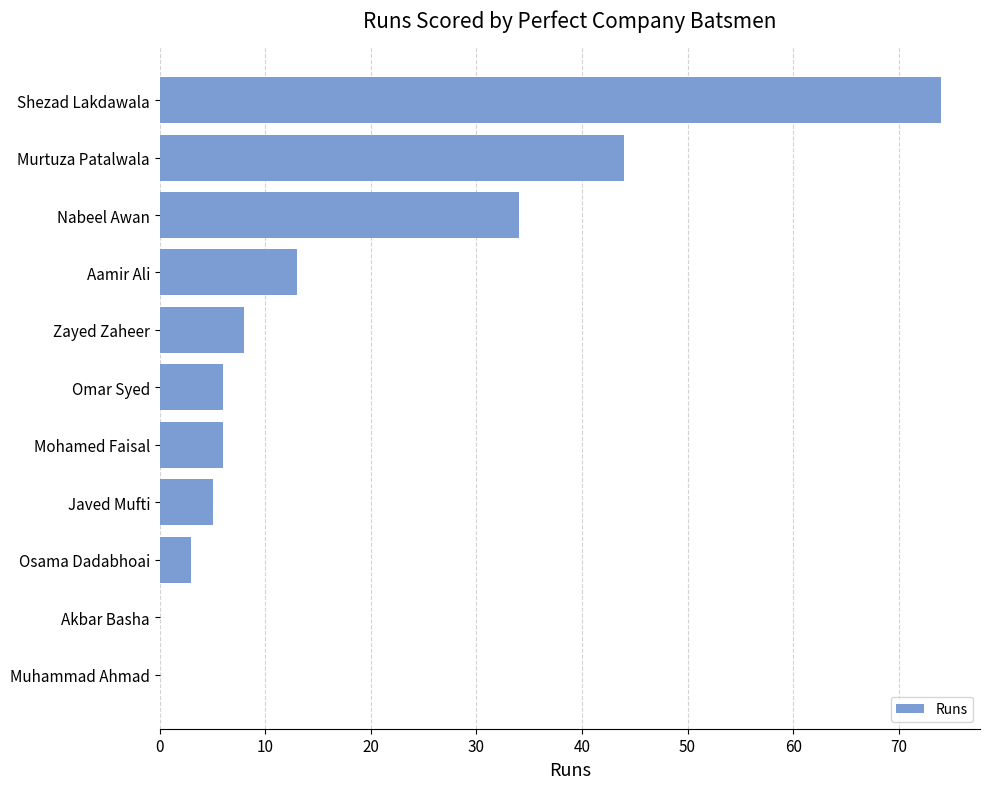

How many distinct data groups are displayed?

1